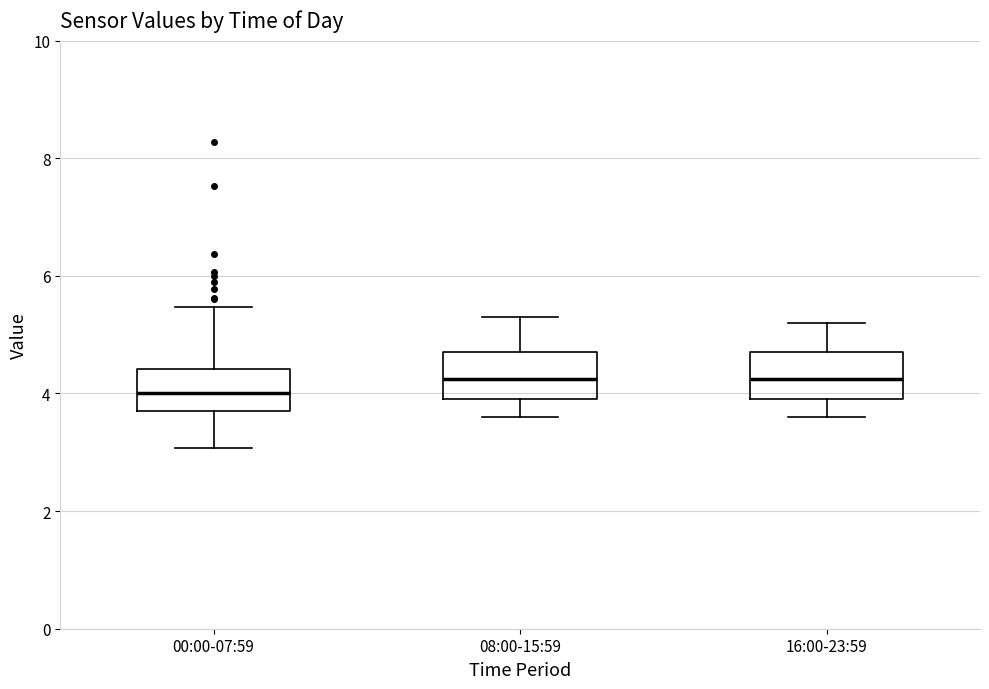

Reading left to right, read every box against the y-axis: the position of its median line, the range the box covers, and the ends of its whiskers. The values are not printed on the chart, so give them approximately, as read against the axis.

00:00-07:59: median 4.0, box 3.8 to 4.4, whiskers 3.0 to 5.4
08:00-15:59: median 4.2, box 4.0 to 4.8, whiskers 3.6 to 5.4
16:00-23:59: median 4.2, box 4.0 to 4.8, whiskers 3.6 to 5.2